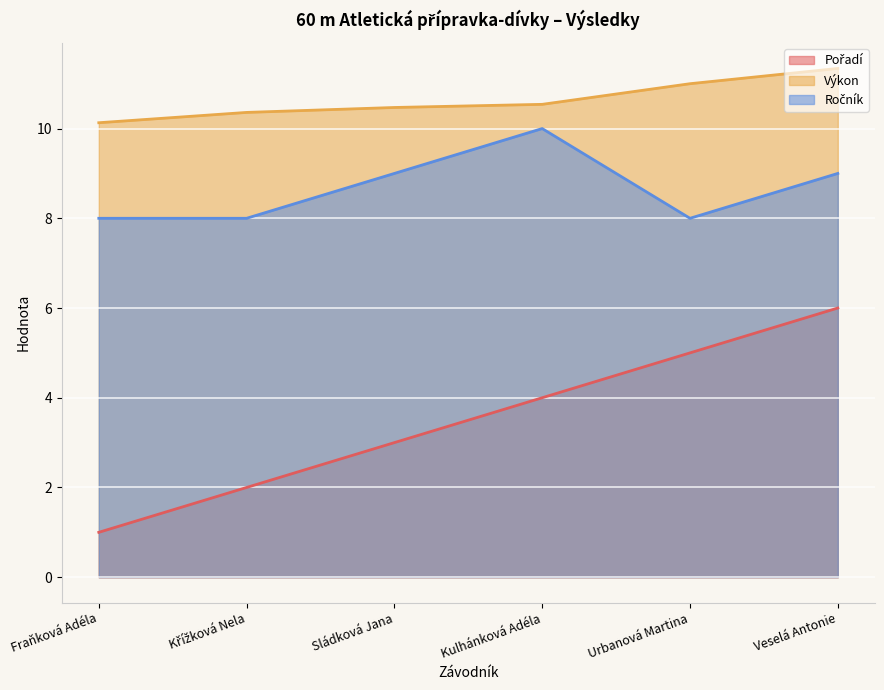

True or false: Pořadí and Ročník cross at least once.

False